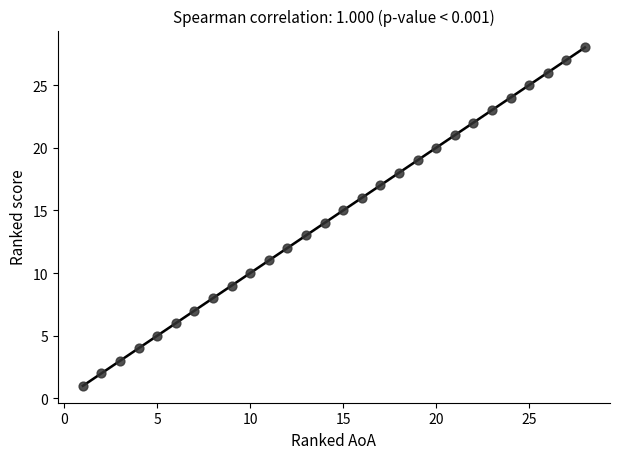

What is the range of X values (max minus min)?

27